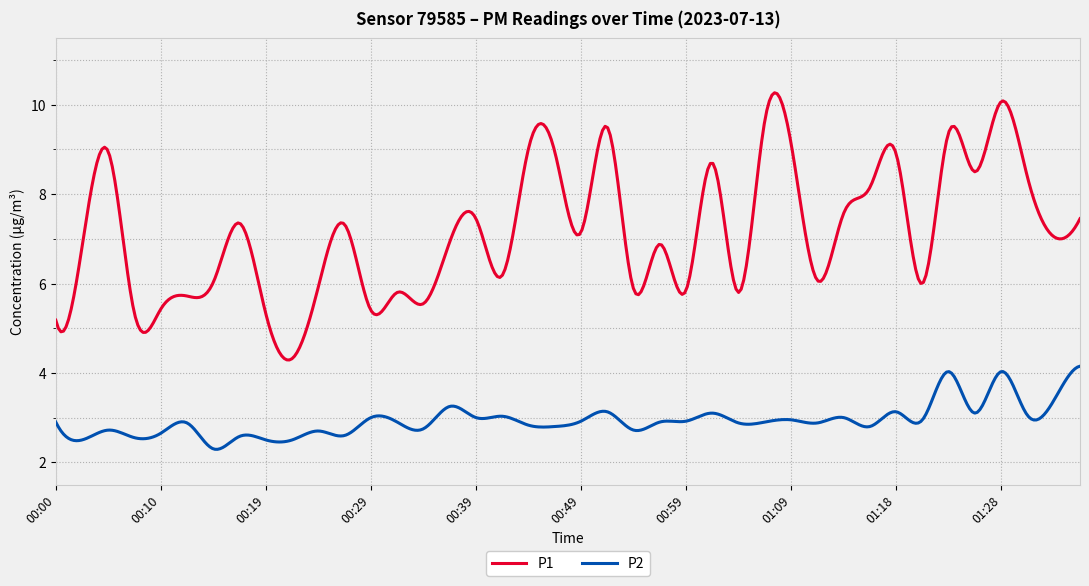

What is the difference between the maximum and minimum values in the P1 series?

6.0